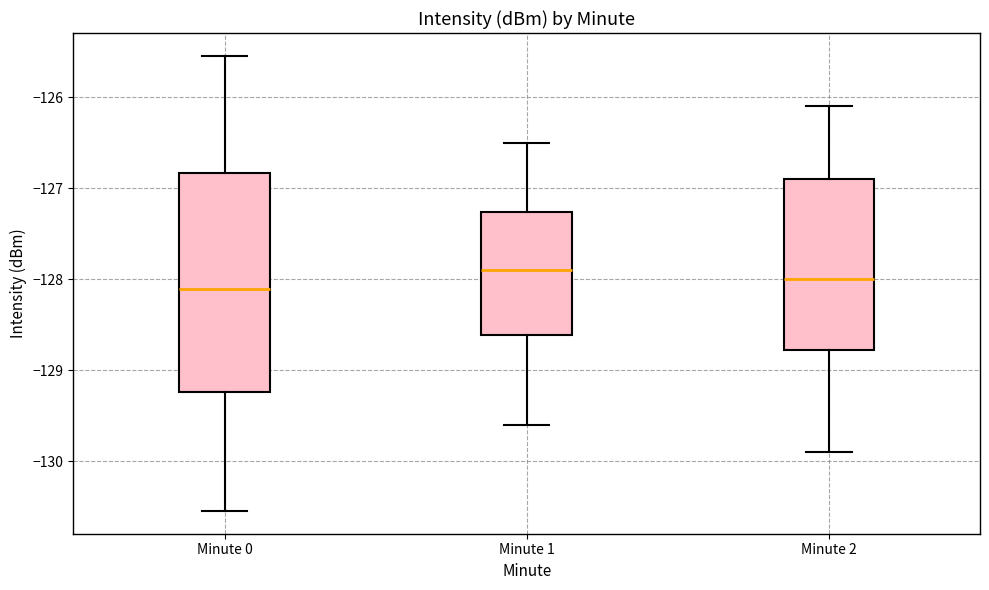

Which box has the lowest median line?

Minute 0